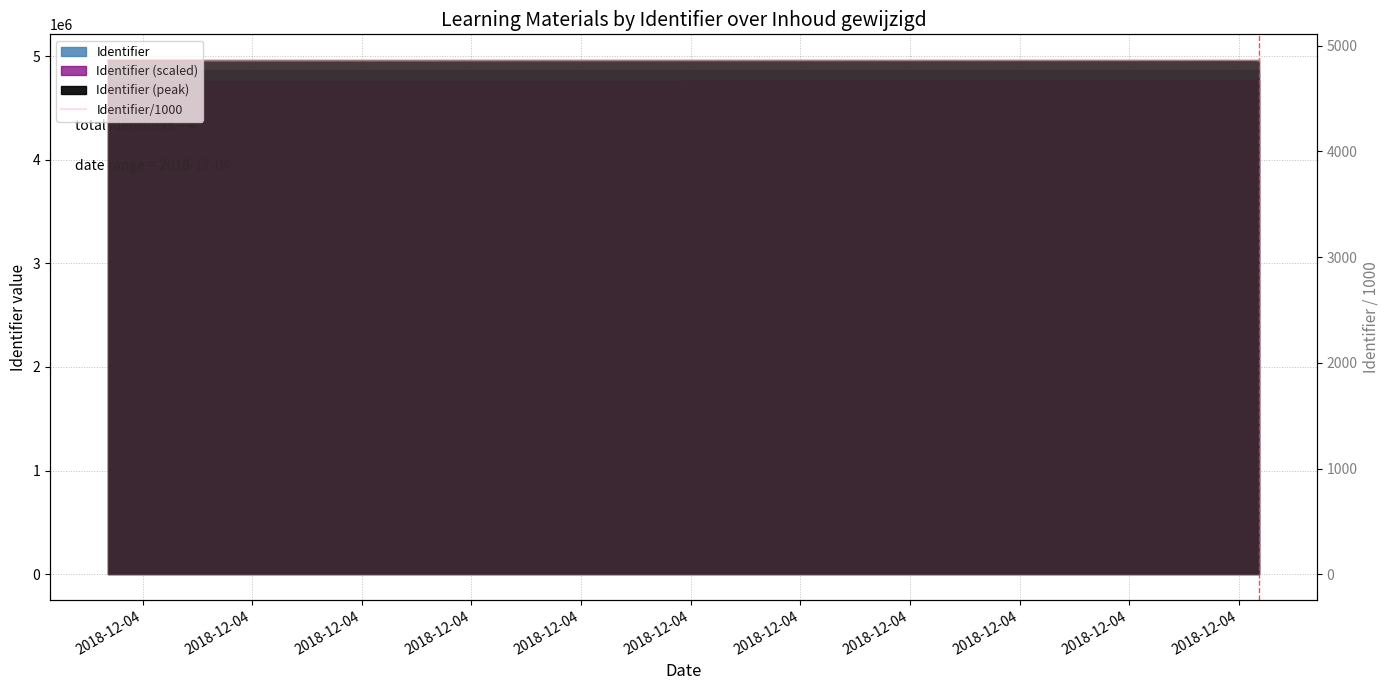

Rank the categories by value from highest to lowest.

2018-12-04, 2018-12-04, 2018-12-04, 2018-12-04